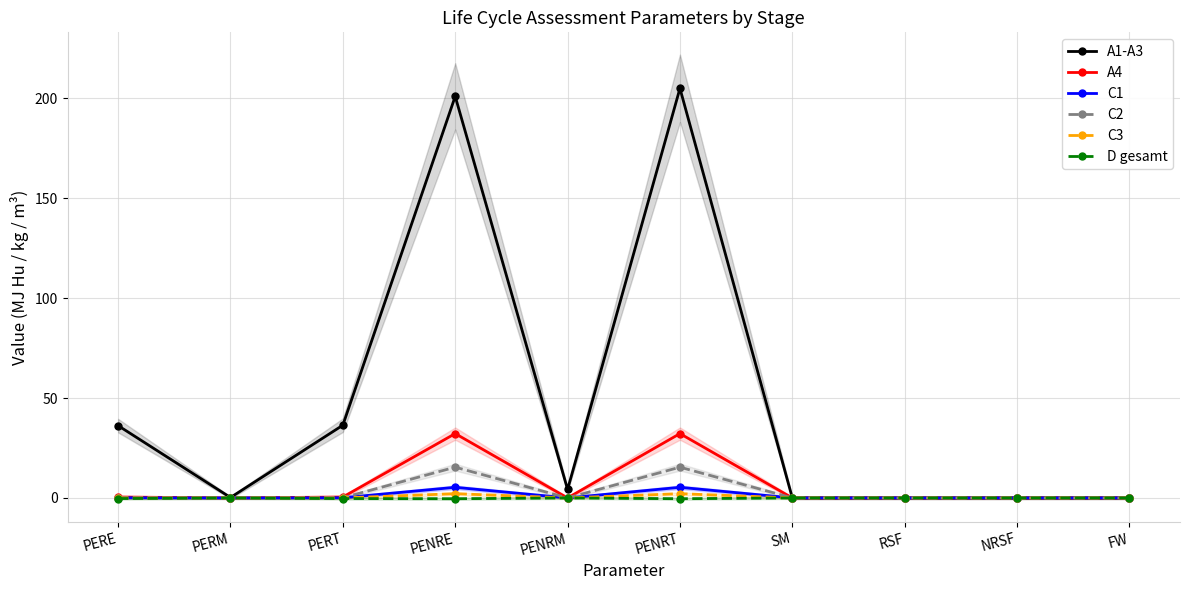

What position from the right is FW?

1